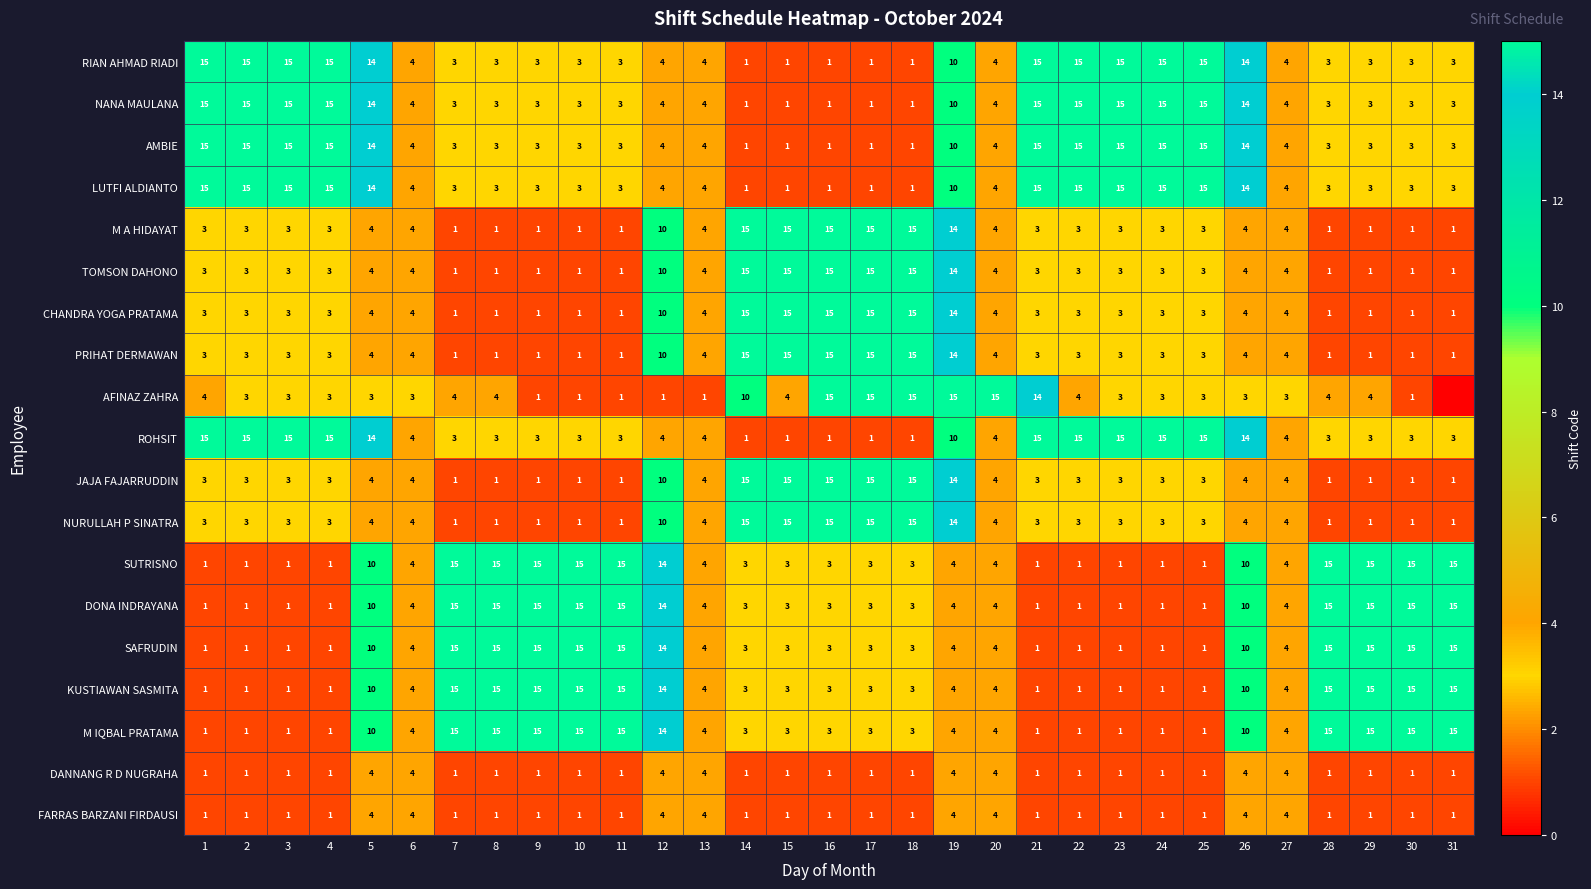

What is the sum of all CHANDRA YOGA PRATAMA values?

159